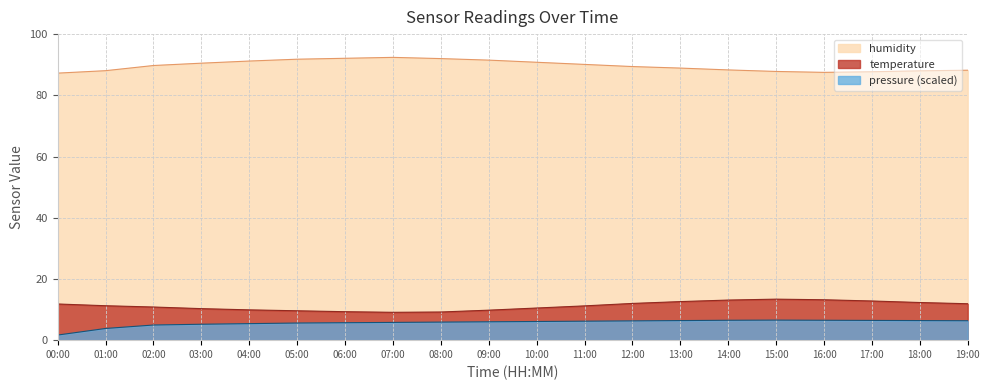

True or false: humidity and temperature cross at least once.

False